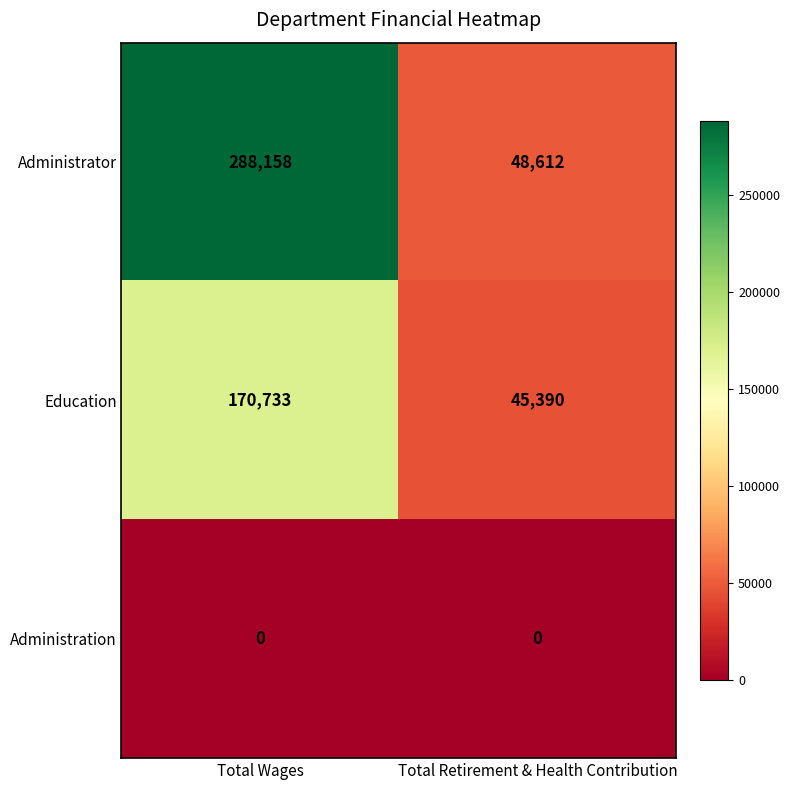

Count the number of categories in the chart.

2